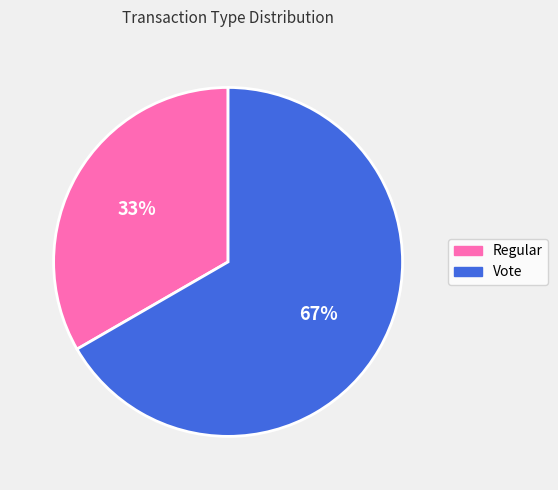

What is the largest slice in the pie chart?

Vote